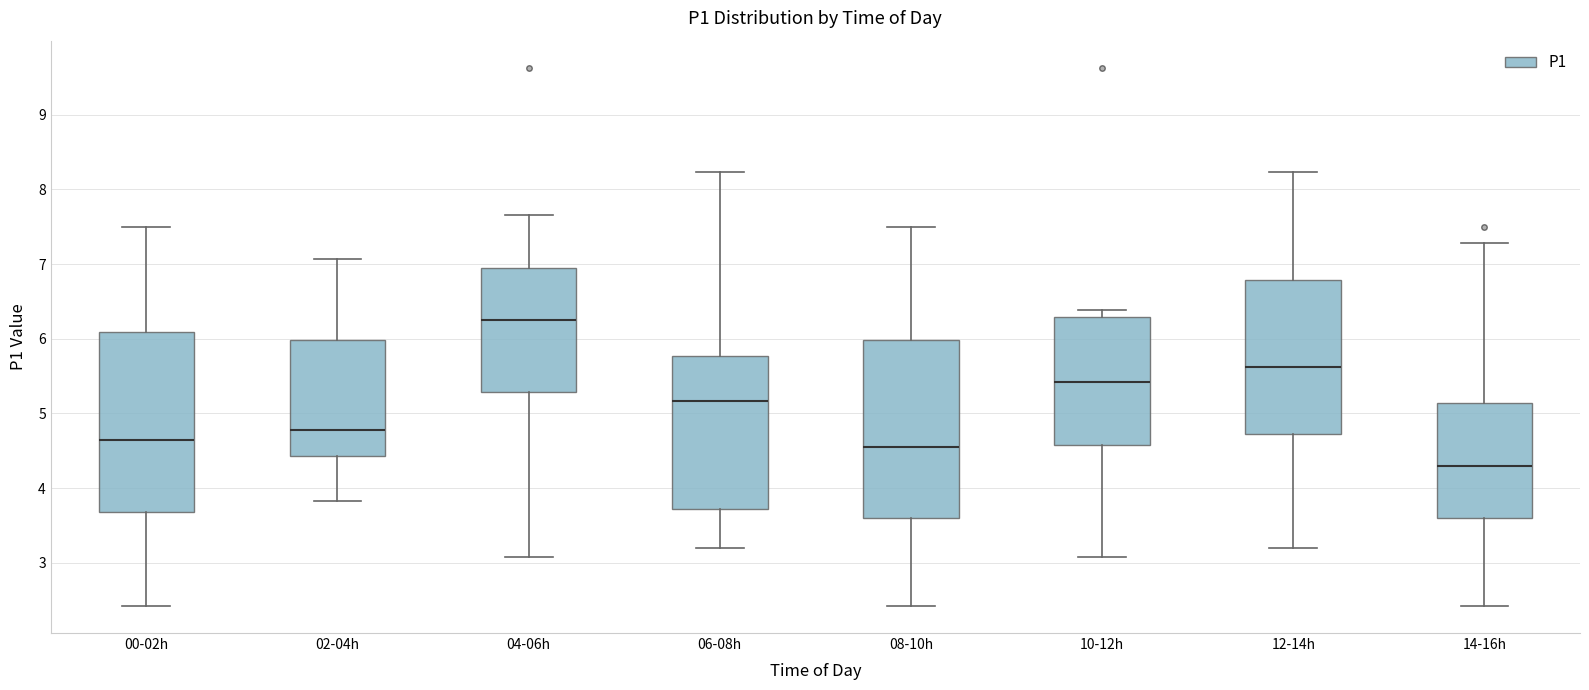

Where is the lower edge of the box for 10-12h on the y-axis? The values are not printed on the chart, so give them approximately, as read against the axis.

4.6